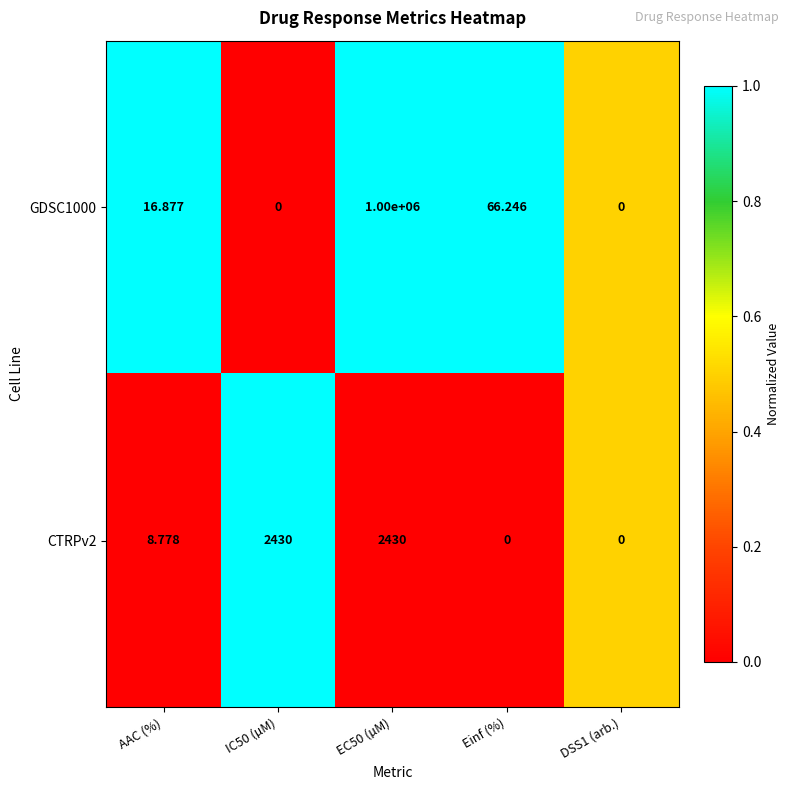

At which label is CTRPv2 closest to 1215?

AAC (%)